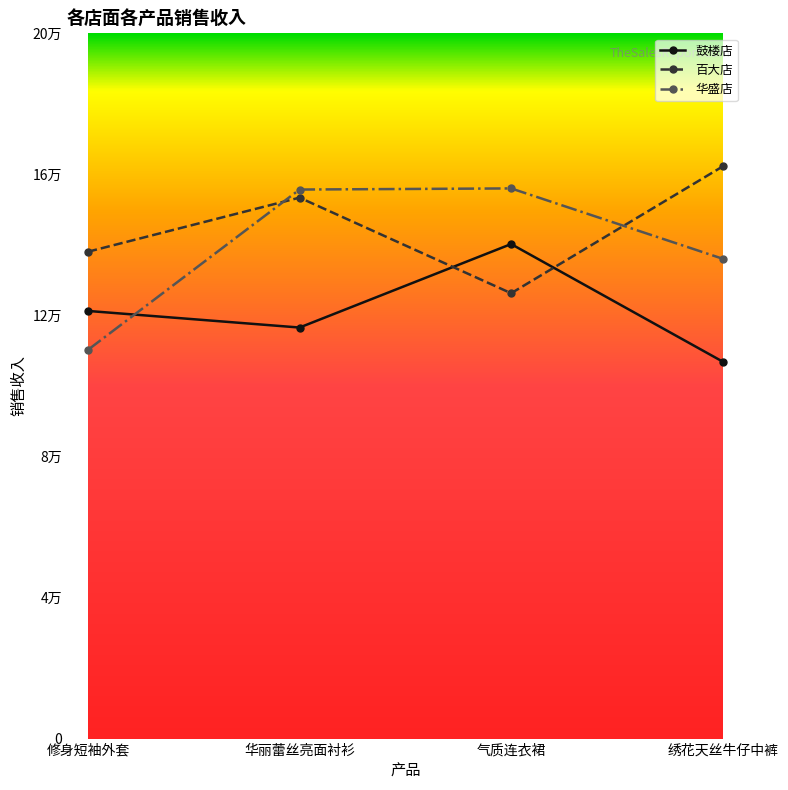

True or false: 百大店 has a value of 138063.2 at 修身短袖外套.

True